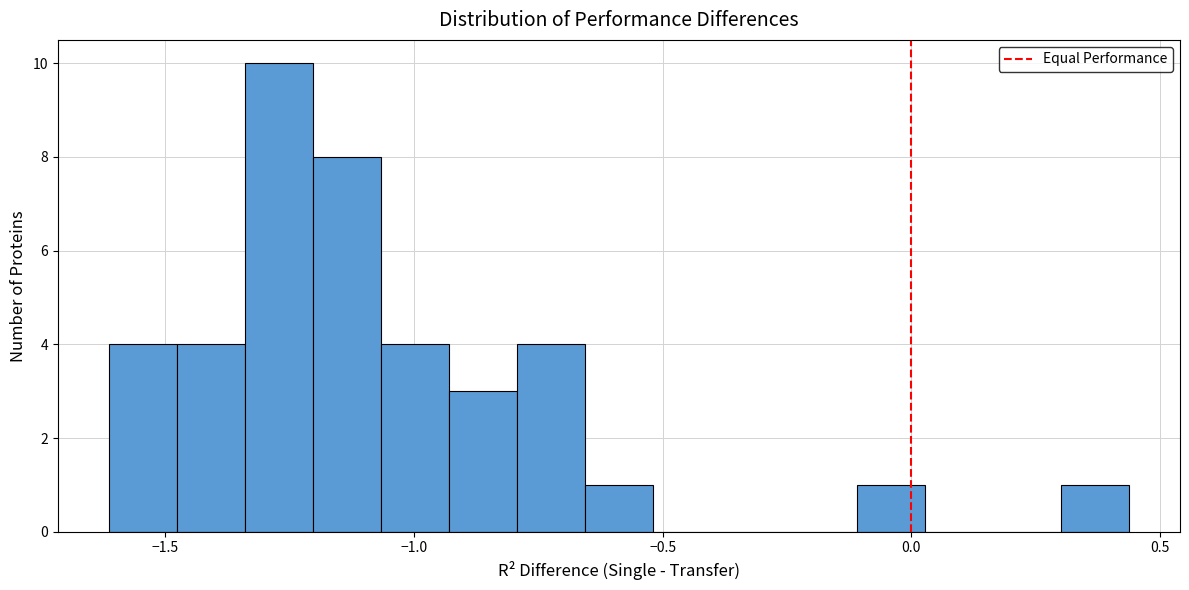

Around what value on the x-axis is the tallest bar? Give the approximate position of its centre, as read against the axis.

-1.25